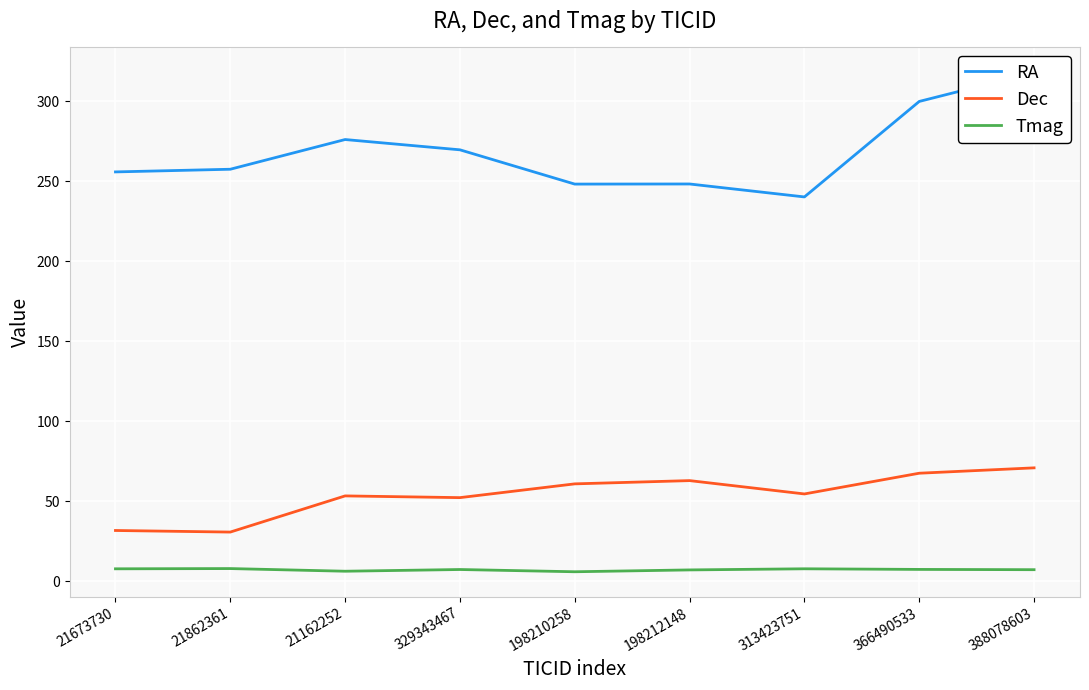

What is the sum of all Tmag values?

64.5